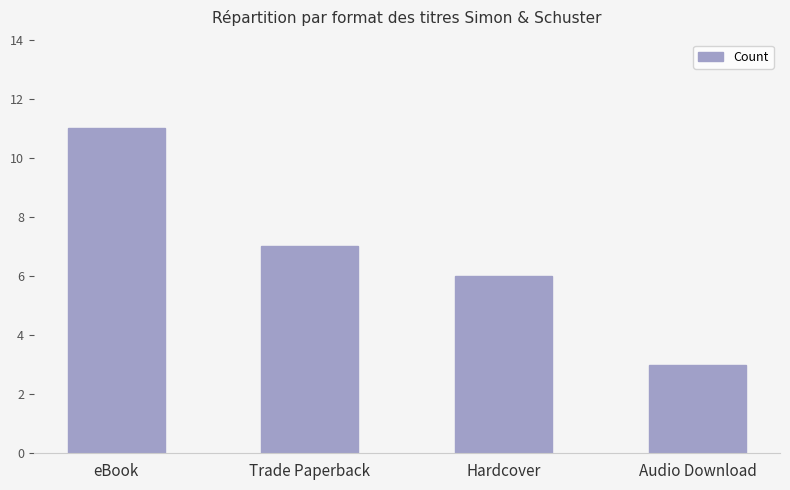

The chart shows a value of 7 at Trade Paperback. True or false?

True